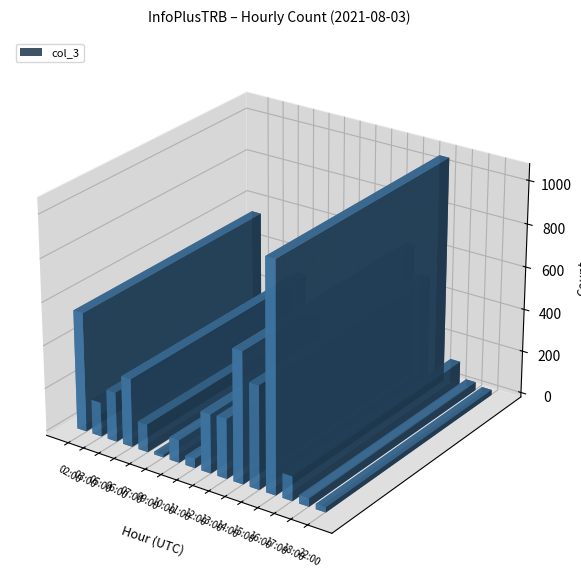

What is the approximate value at 02:00, to the nearest 10?

550